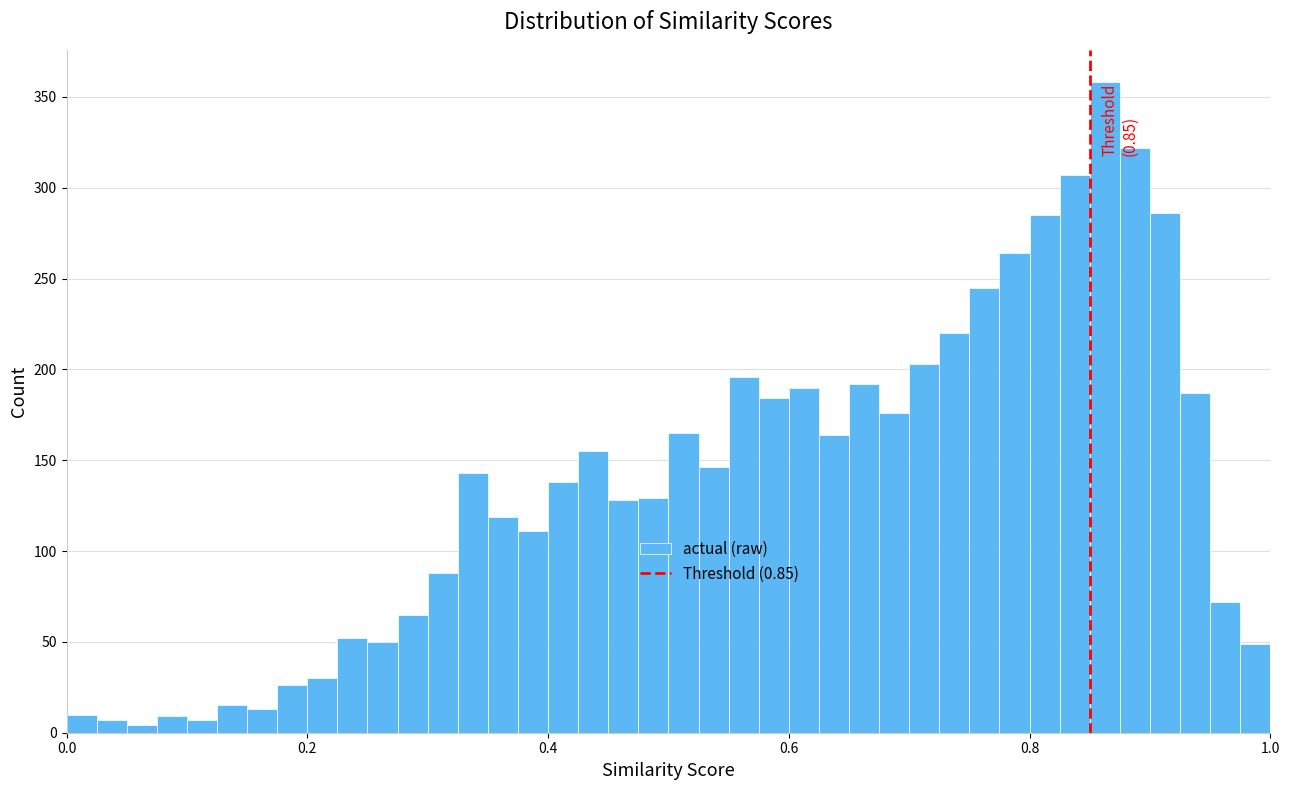

Around what value on the x-axis is the tallest bar? Give the approximate position of its centre, as read against the axis.

0.86